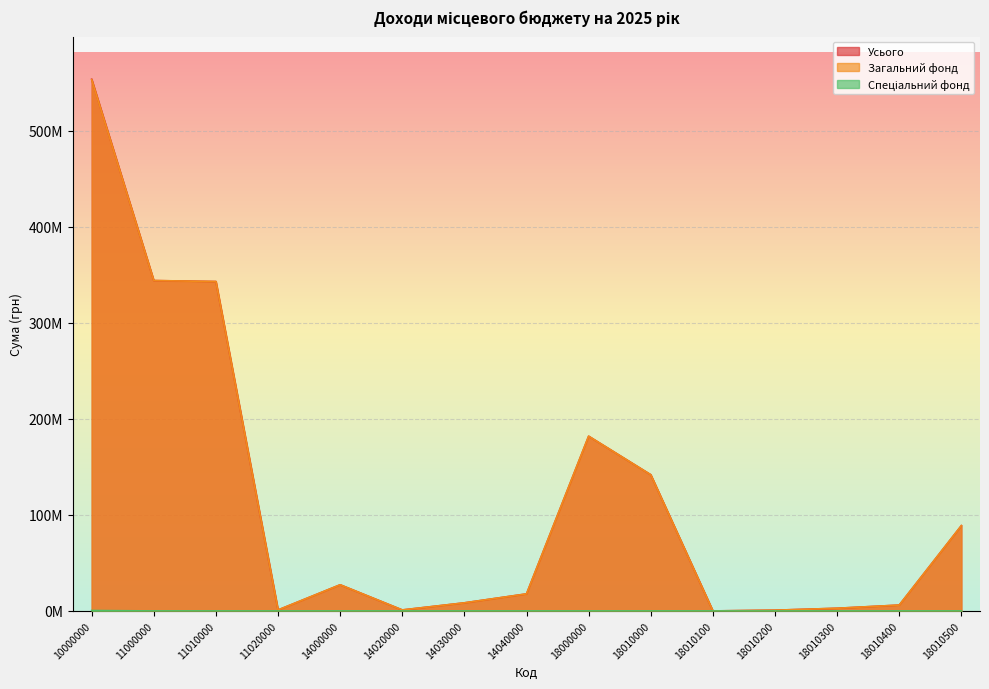

What is the total value across all series at 14000000?

54487400